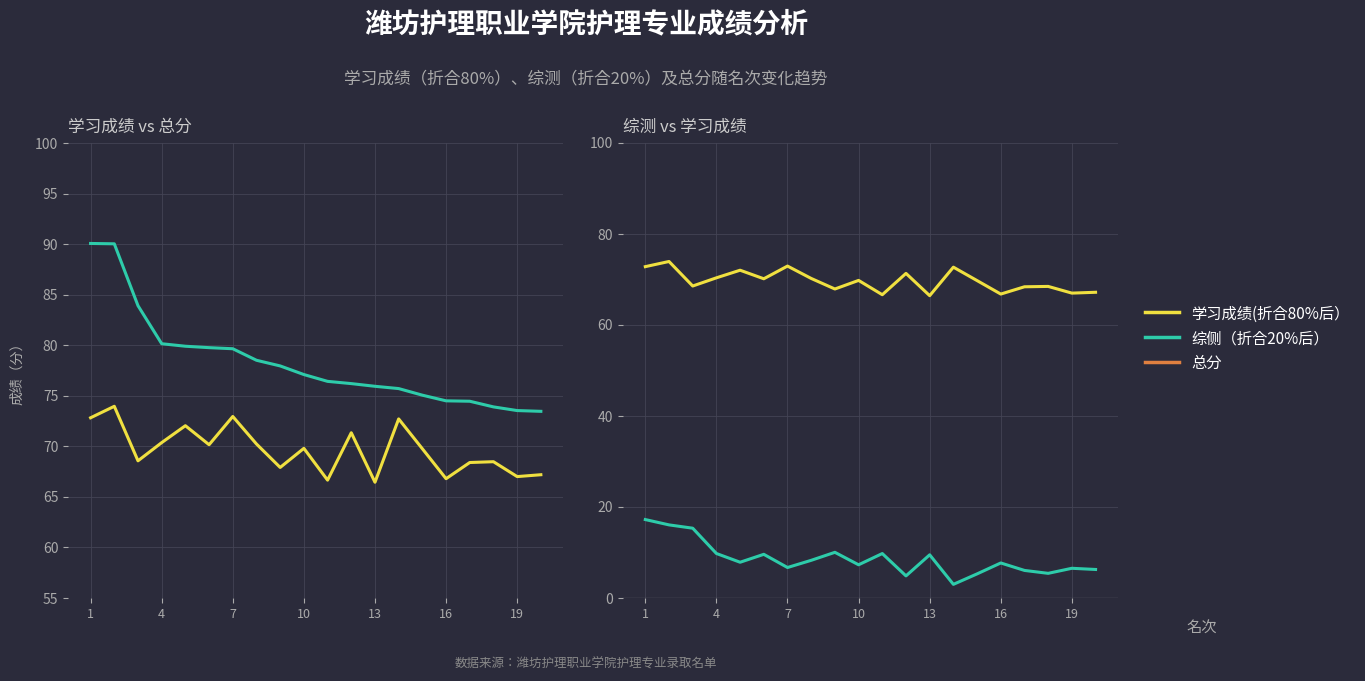

How many categories are shown in the chart?

20